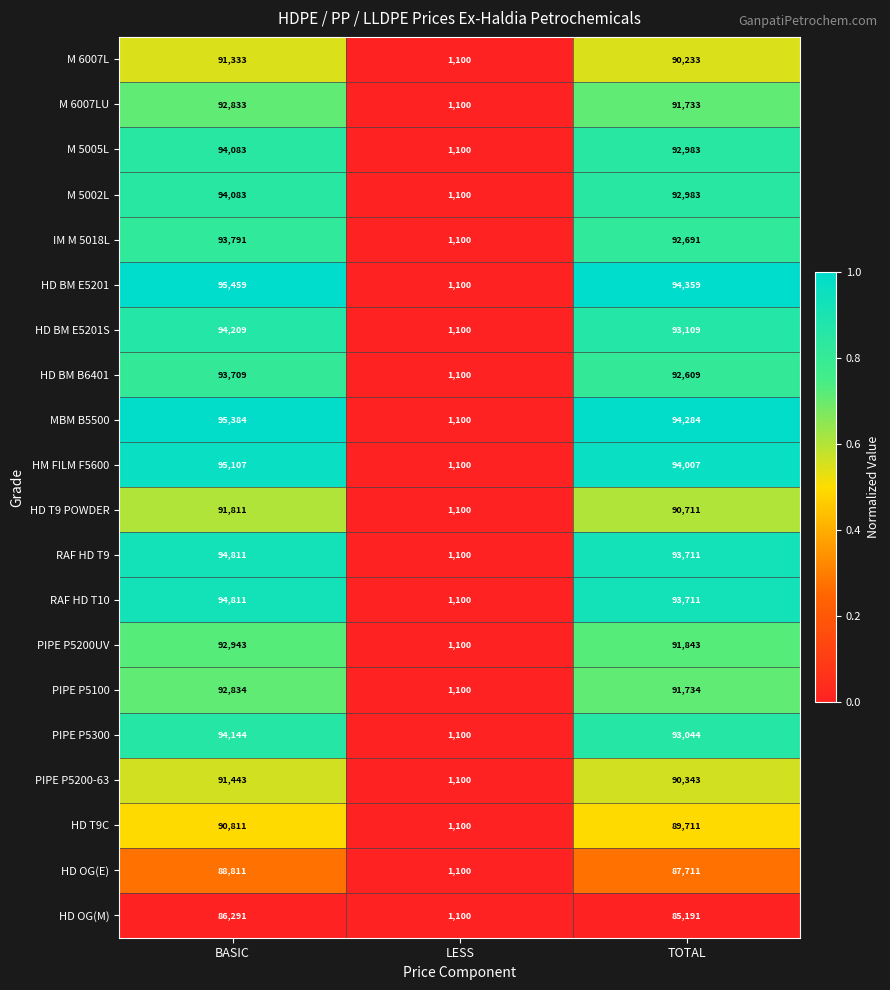

Which series has the largest range (max minus min)?

HD BM E5201